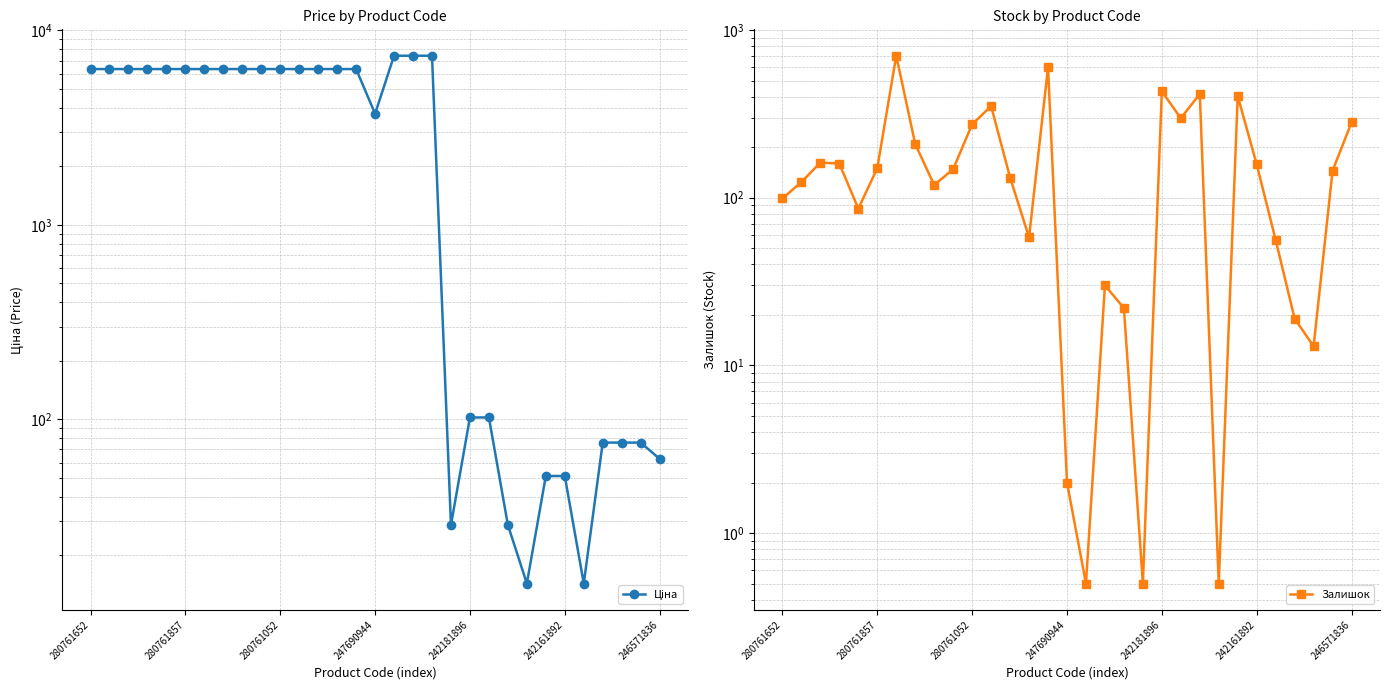

Which series has the widest spread of values?

Ціна